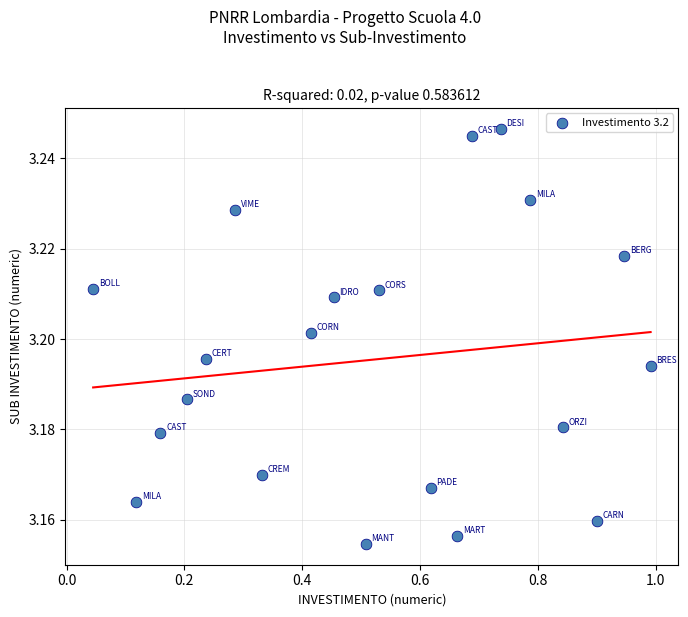

Count the number of points in this scatter plot.

20